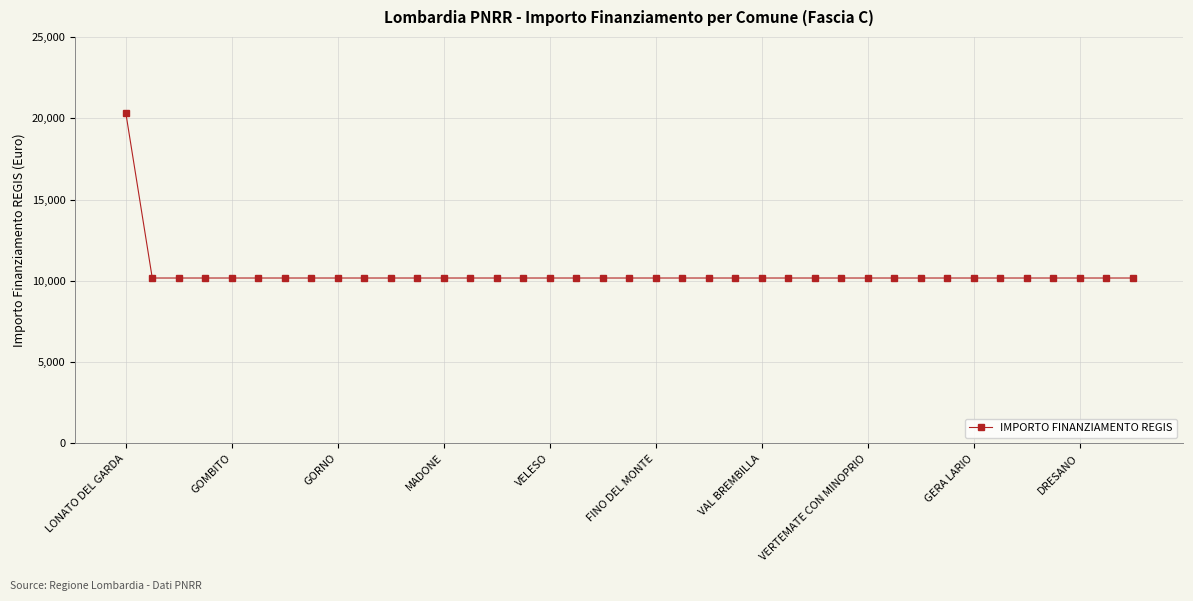

What is the value of the 2nd point from the left?

10172